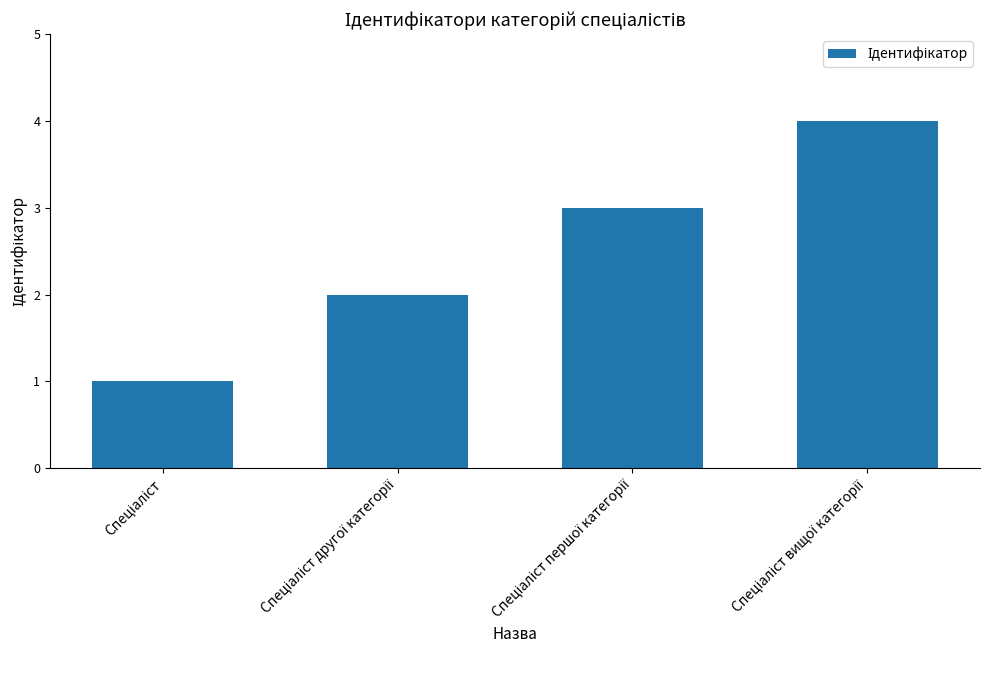

What is the greatest value displayed?

4